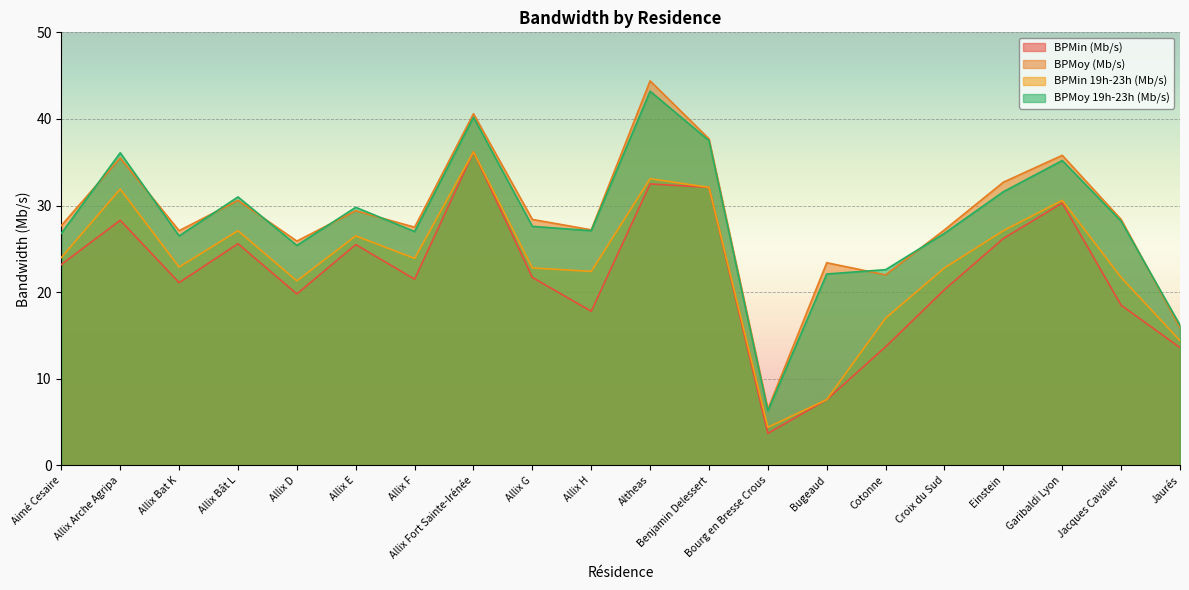

At which label is BPMin (Mb/s) closest to 19?

Jacques Cavalier